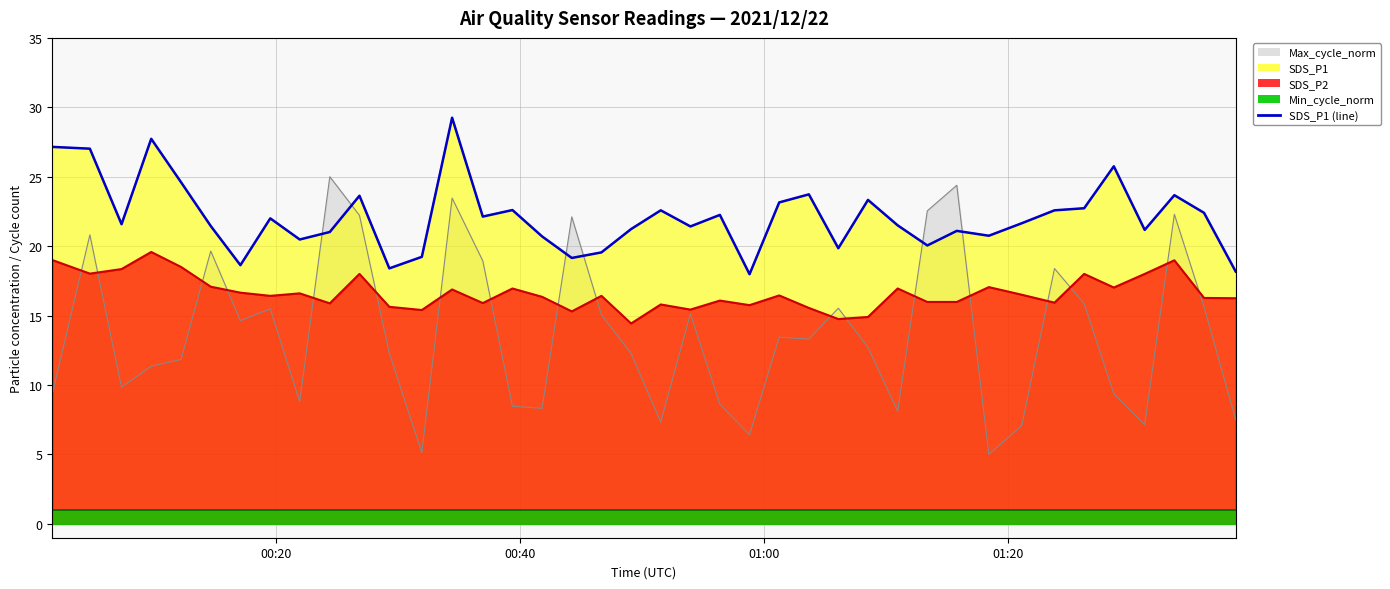

Where does the SDS_P2 series first go above 16?

2021/12/22 00:01:38